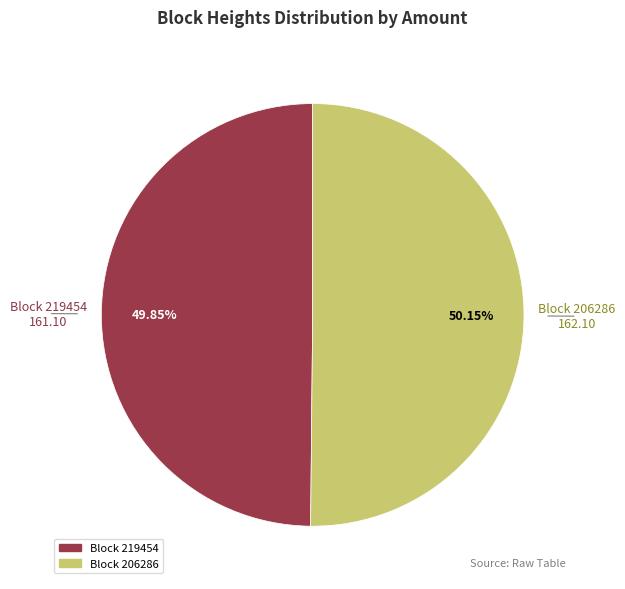

Is there any slice that represents more than half of the pie?

Yes